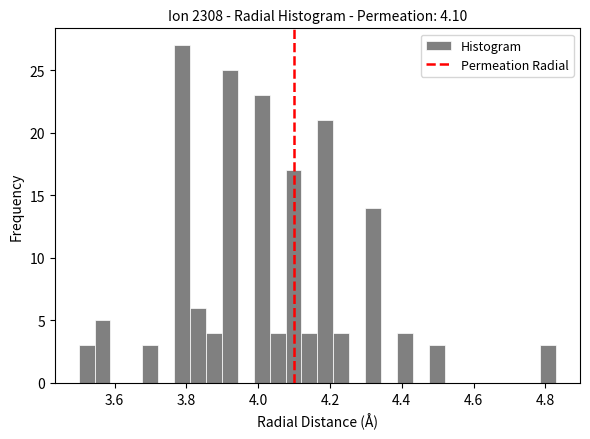

Around what value on the x-axis is the tallest bar? Give the approximate position of its centre, as read against the axis.

3.78